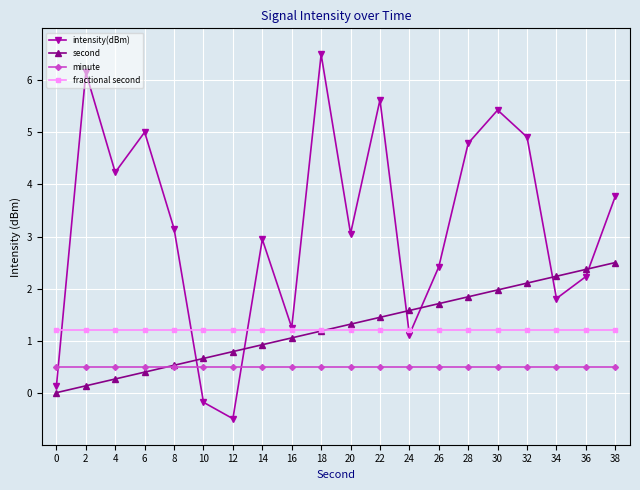

How many intersections are there between fractional second and second?

1